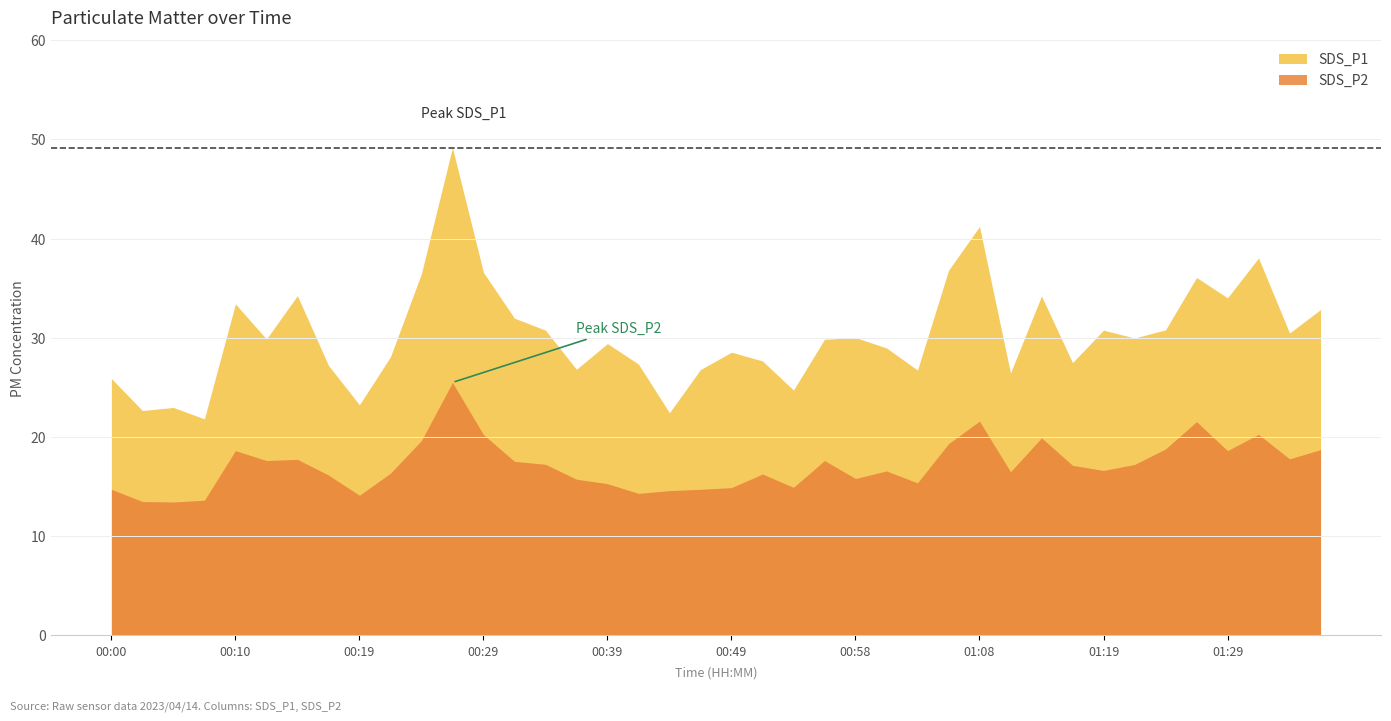

What is the greatest value displayed?

49.2